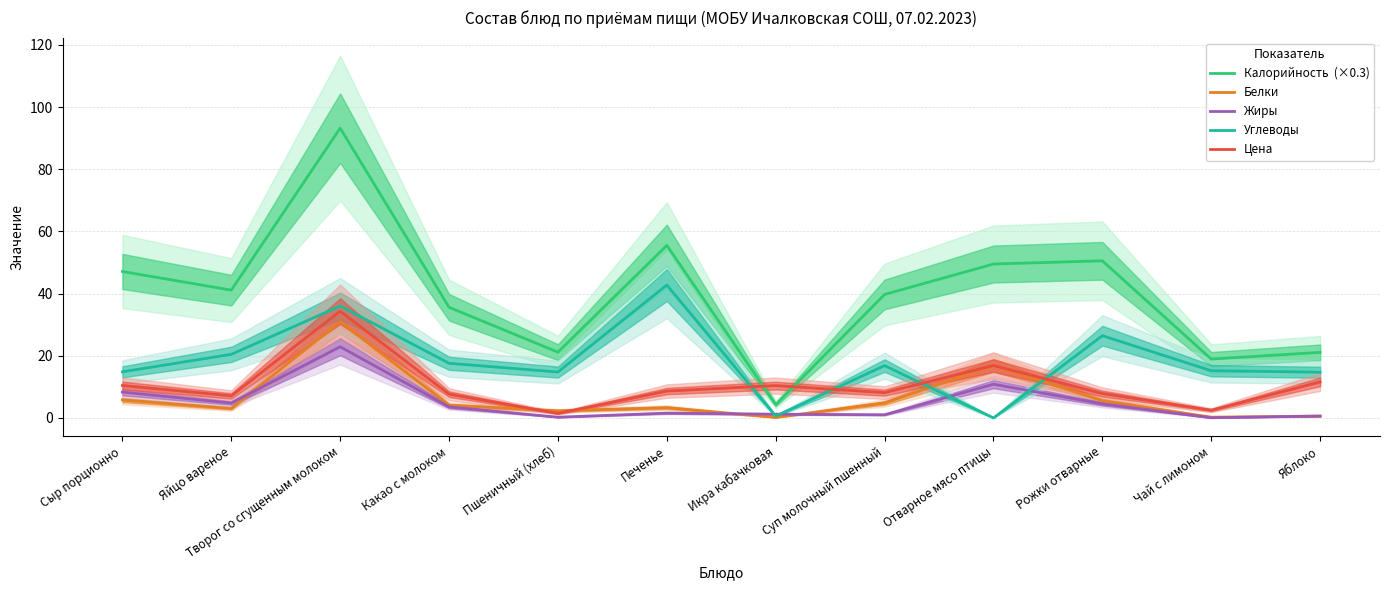

What are all the series names shown in the legend?

Калорийность  (×0.3), Белки, Жиры, Углеводы, Цена